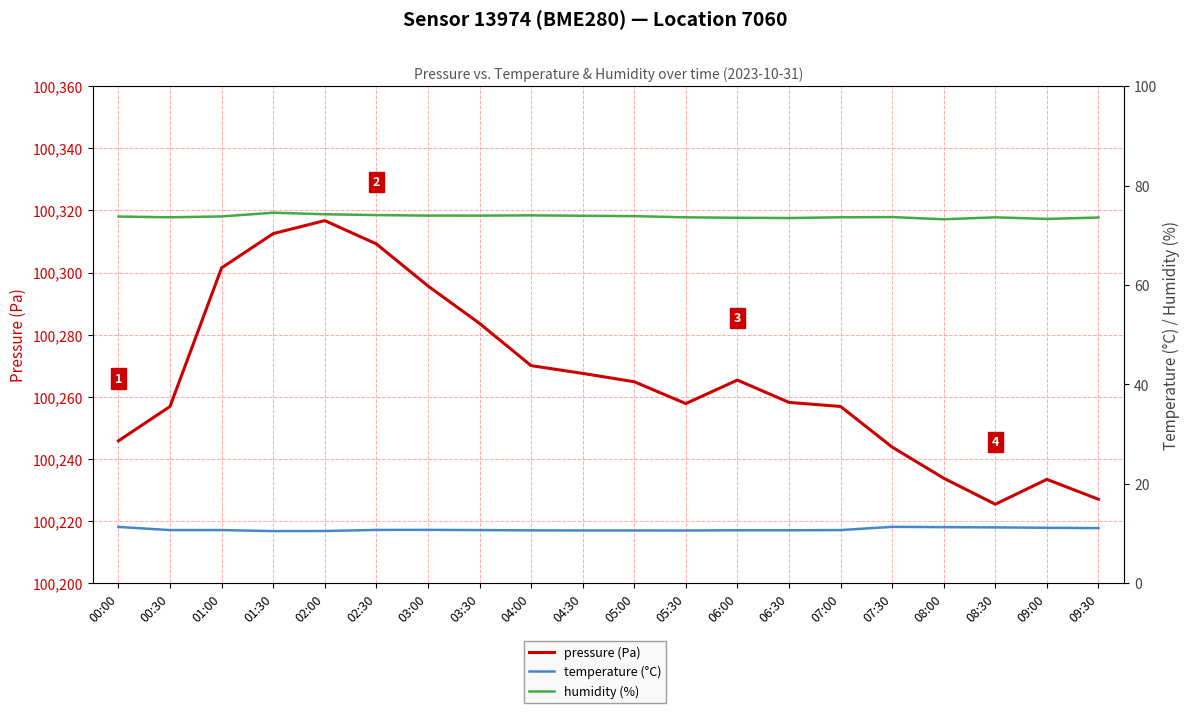

What is the difference between the second highest and minimum values in the temperature (°C) series?

0.8